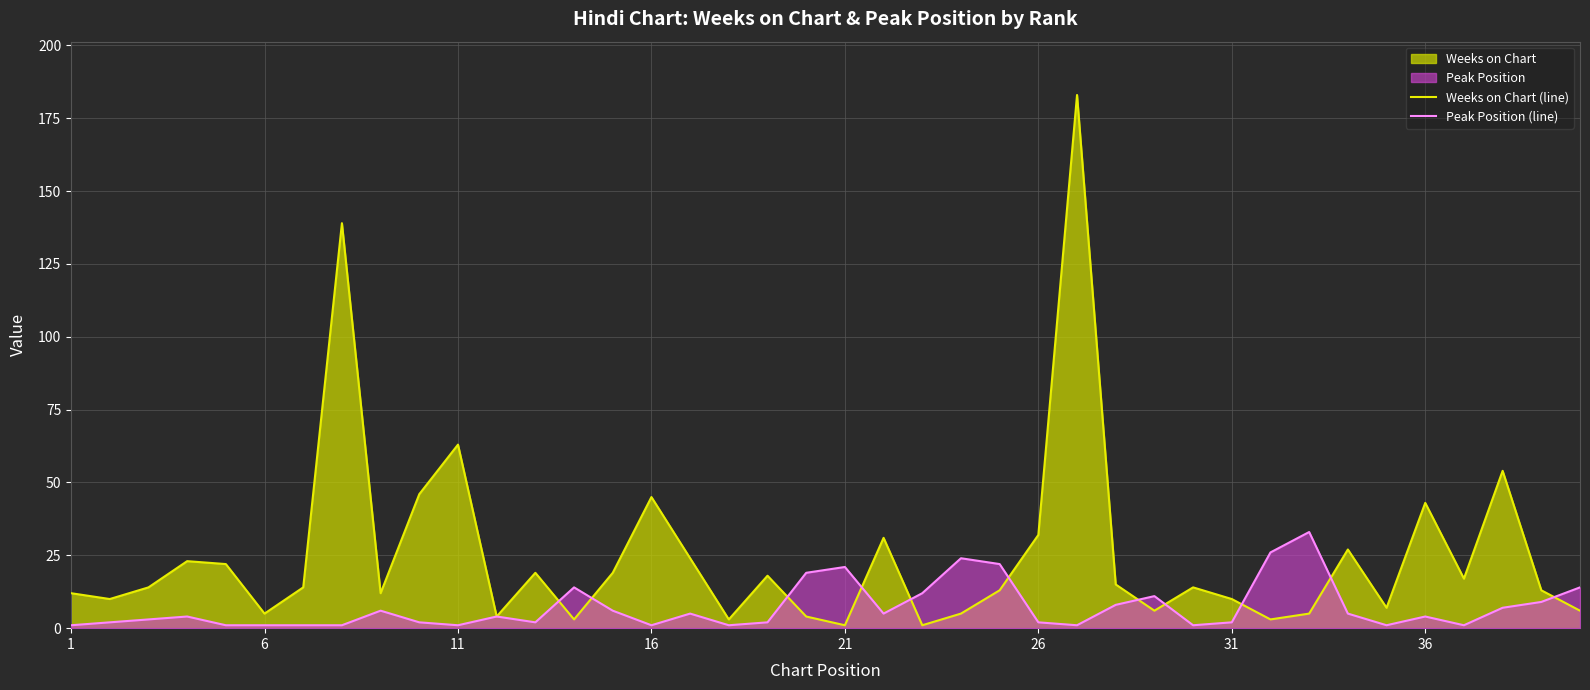

How many data points in Peak Position (line) are above 4?

18